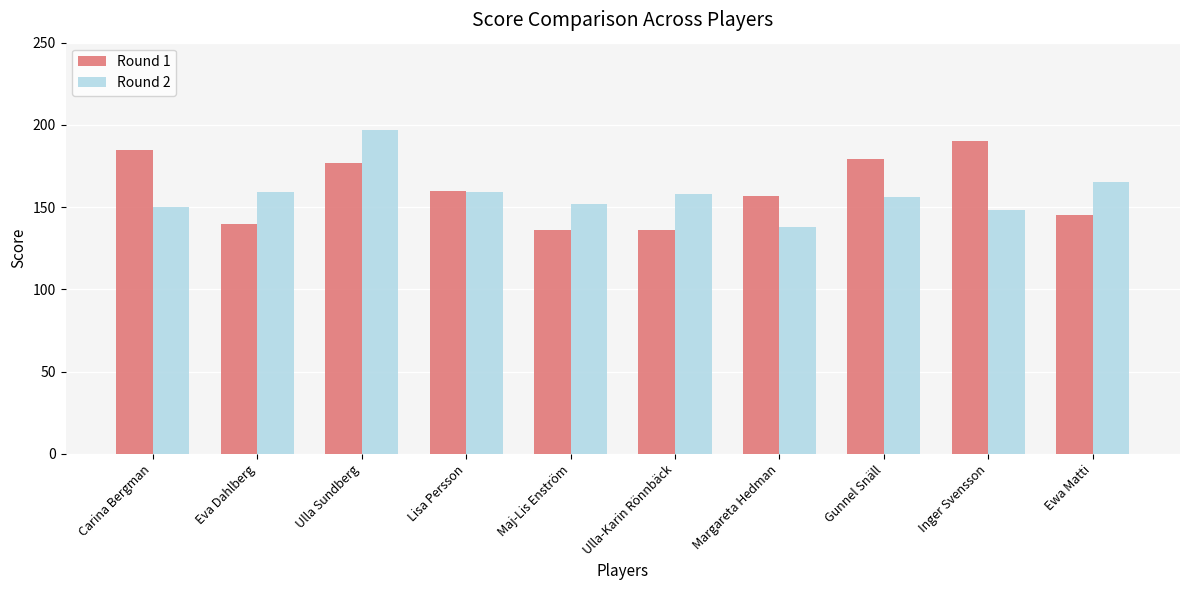

Reading left to right, transcribe all the data shown in this chart.

Round 1: Carina Bergman=185	Eva Dahlberg=140	Ulla Sundberg=177	Lisa Persson=160	Maj-Lis Enström=136	Ulla-Karin Rönnbäck=136	Margareta Hedman=157	Gunnel Snäll=179	Inger Svensson=190	Ewa Matti=145
Round 2: Carina Bergman=150	Eva Dahlberg=159	Ulla Sundberg=197	Lisa Persson=159	Maj-Lis Enström=152	Ulla-Karin Rönnbäck=158	Margareta Hedman=138	Gunnel Snäll=156	Inger Svensson=148	Ewa Matti=165